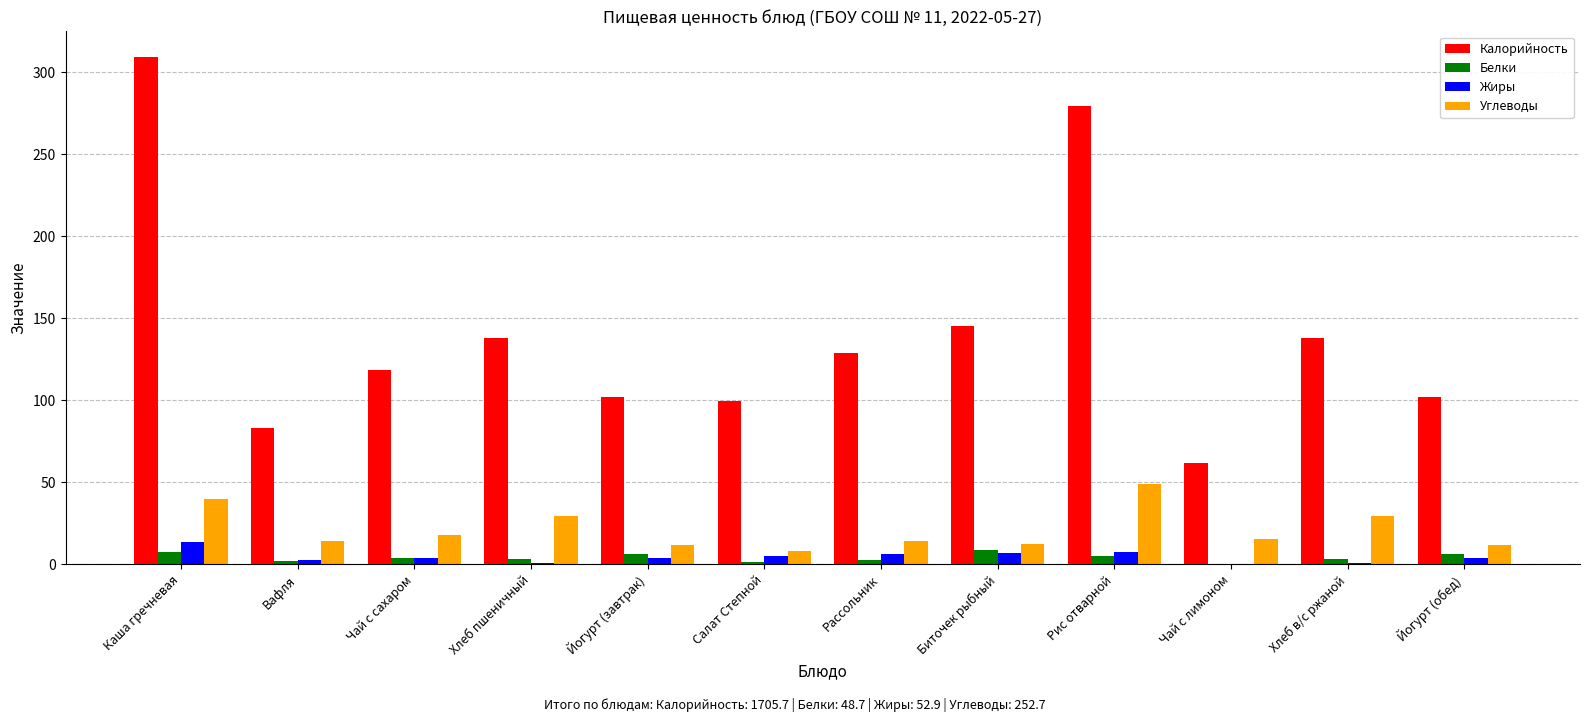

Where is Калорийность nearest to the value 185?

Биточек рыбный